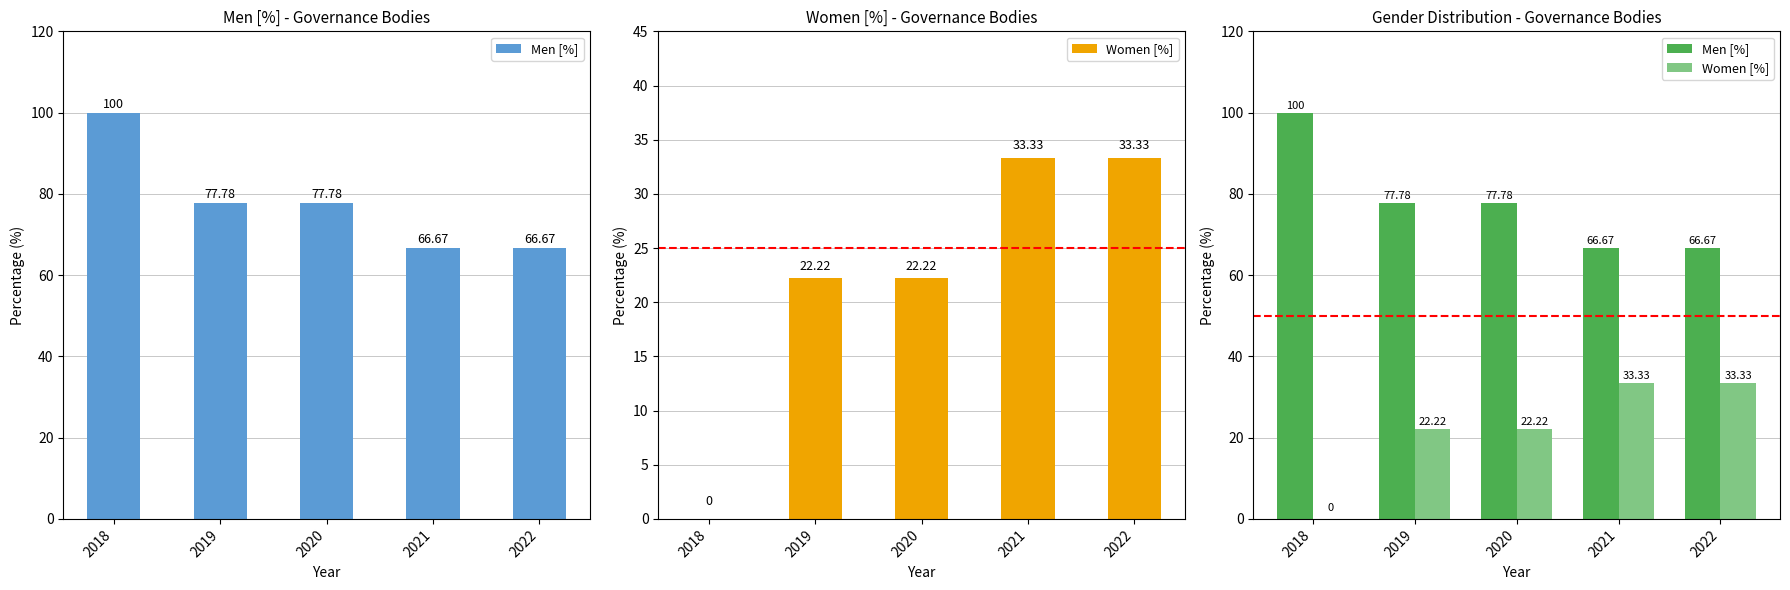

Which series has the largest range (max minus min)?

Men [%]